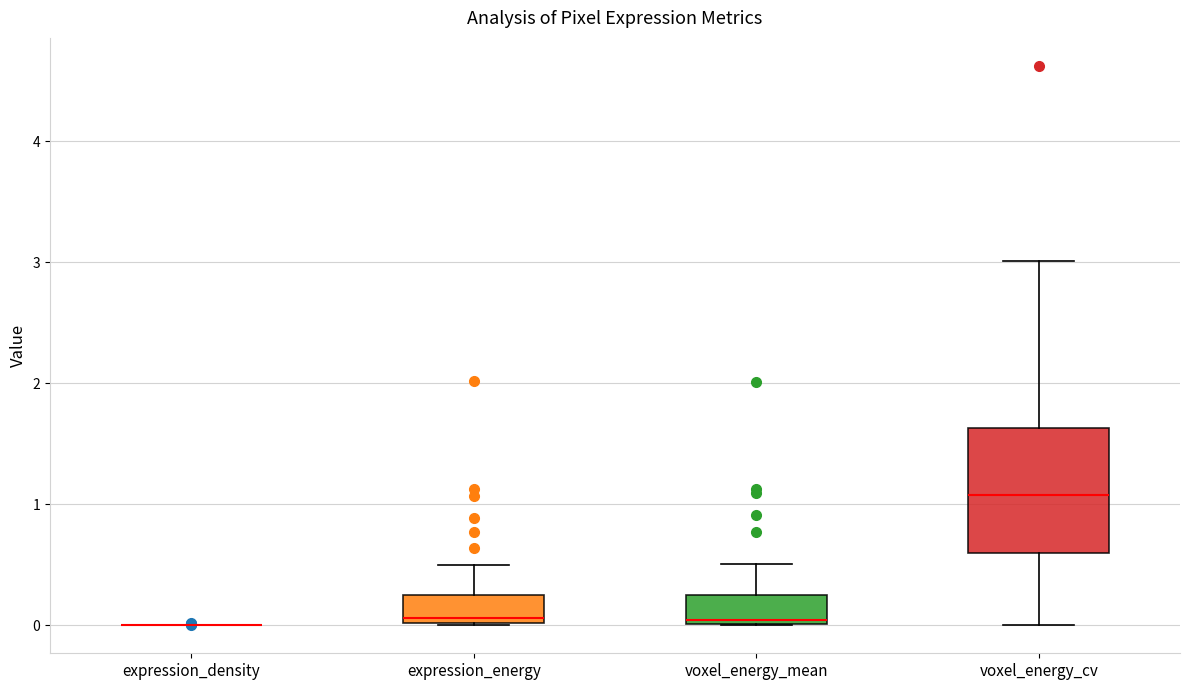

Reading left to right, read every box against the y-axis: the position of its median line, the range the box covers, and the ends of its whiskers. The values are not printed on the chart, so give them approximately, as read against the axis.

expression_density: box collapsed to a line at 0.0, whiskers 0.0 to 0.0
expression_energy: median 0.1, box 0.0 to 0.3, whiskers 0.0 to 0.5
voxel_energy_mean: median 0.0 (just above the box's lower edge), box 0.0 to 0.2, whiskers 0.0 to 0.5
voxel_energy_cv: median 1.1, box 0.6 to 1.6, whiskers 0.0 to 3.0